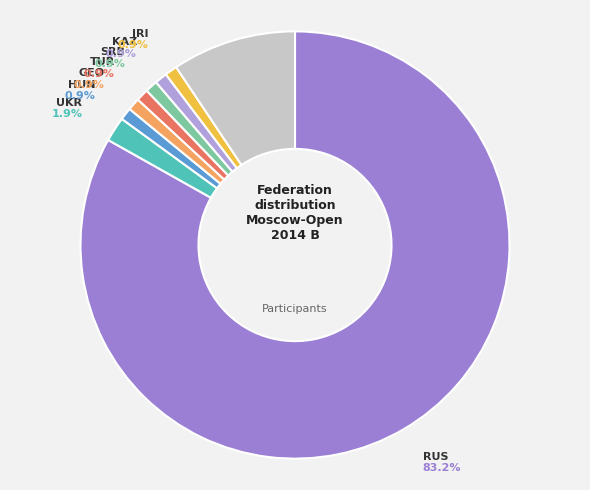

Which category has the smallest portion of the pie?

HUN